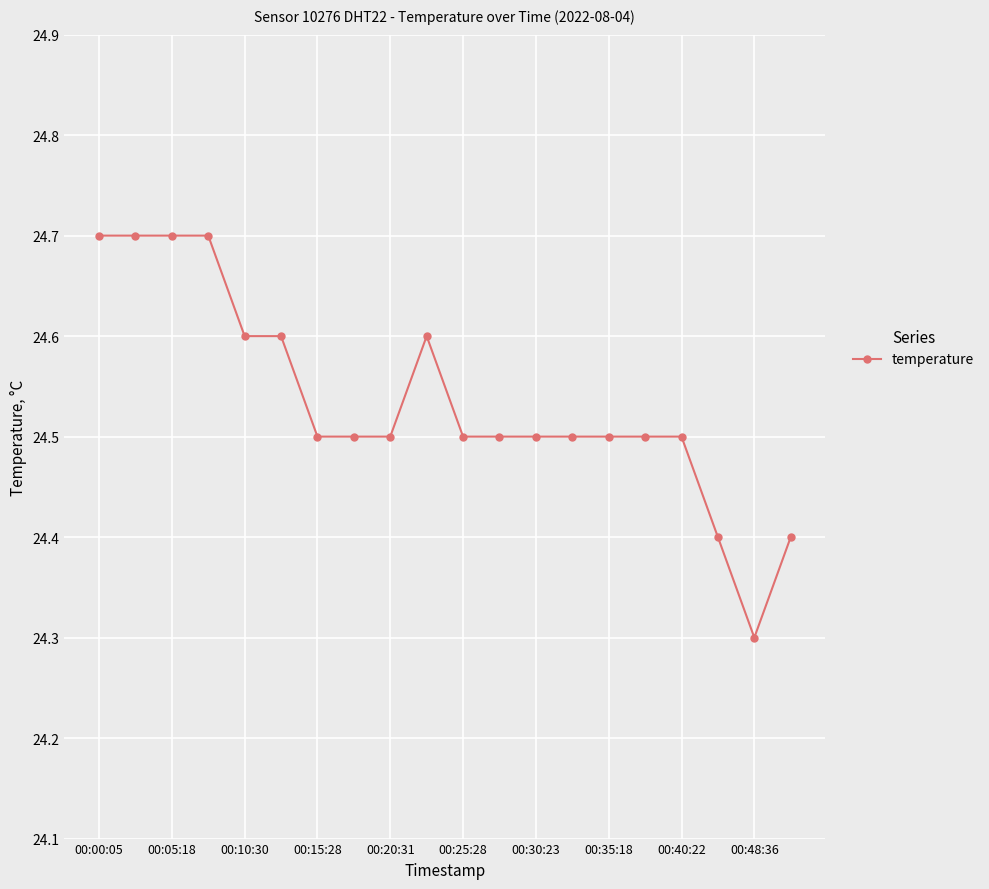

How many data points does each series have?

20